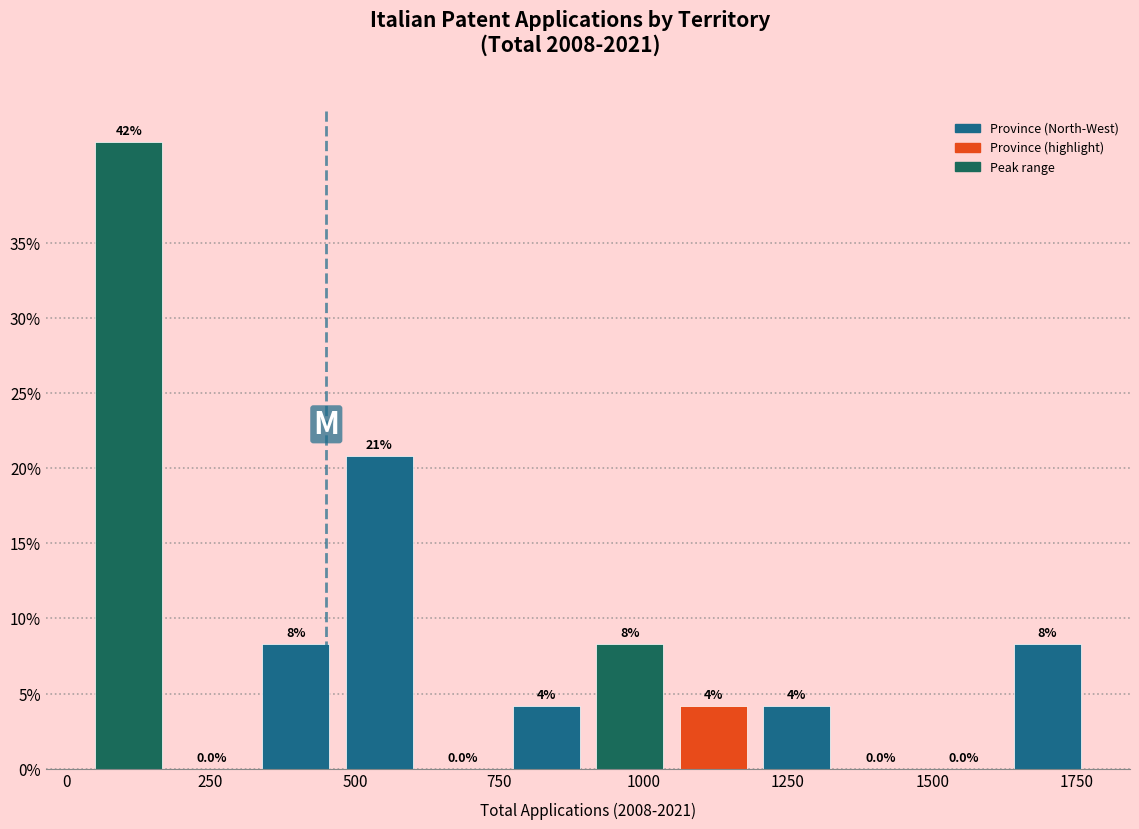

Read against the x-axis, roughly where is the centre of the tallest bar?

100